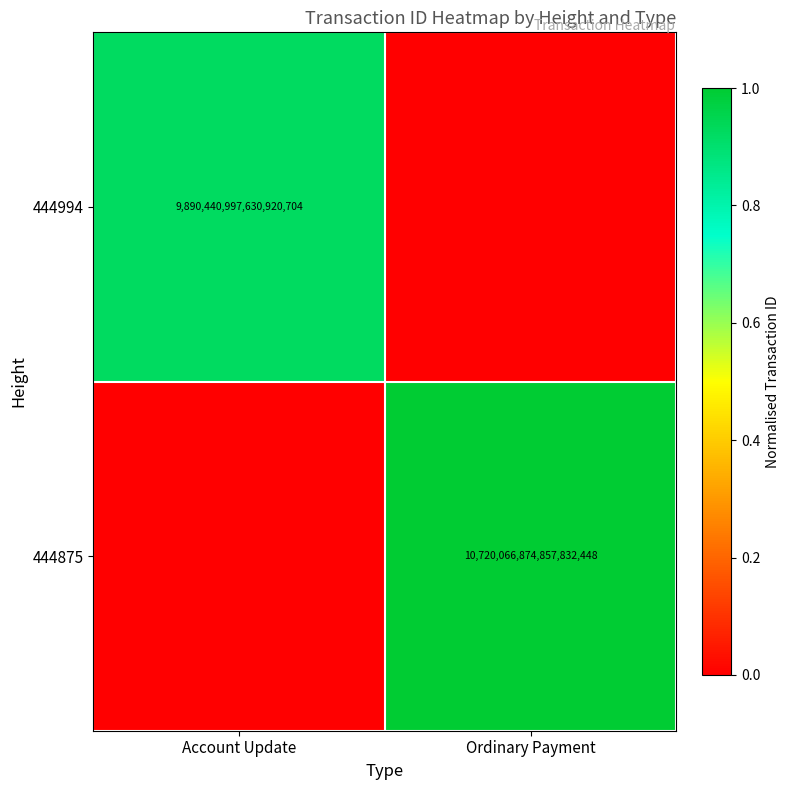

The 444875 series shows 10720066874857832448 at Ordinary Payment. True or false?

True